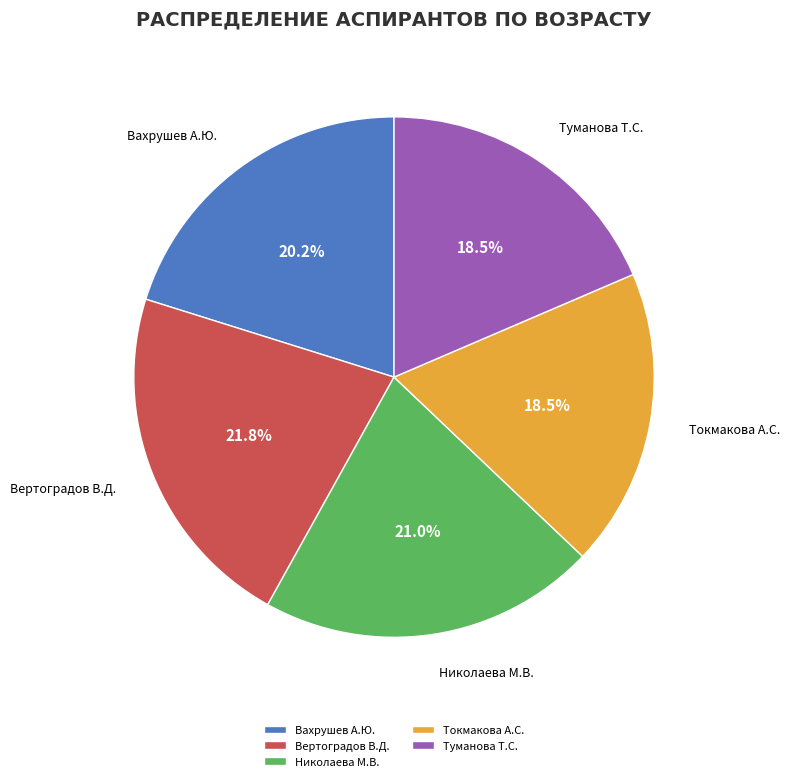

Is there a majority slice in this chart?

No